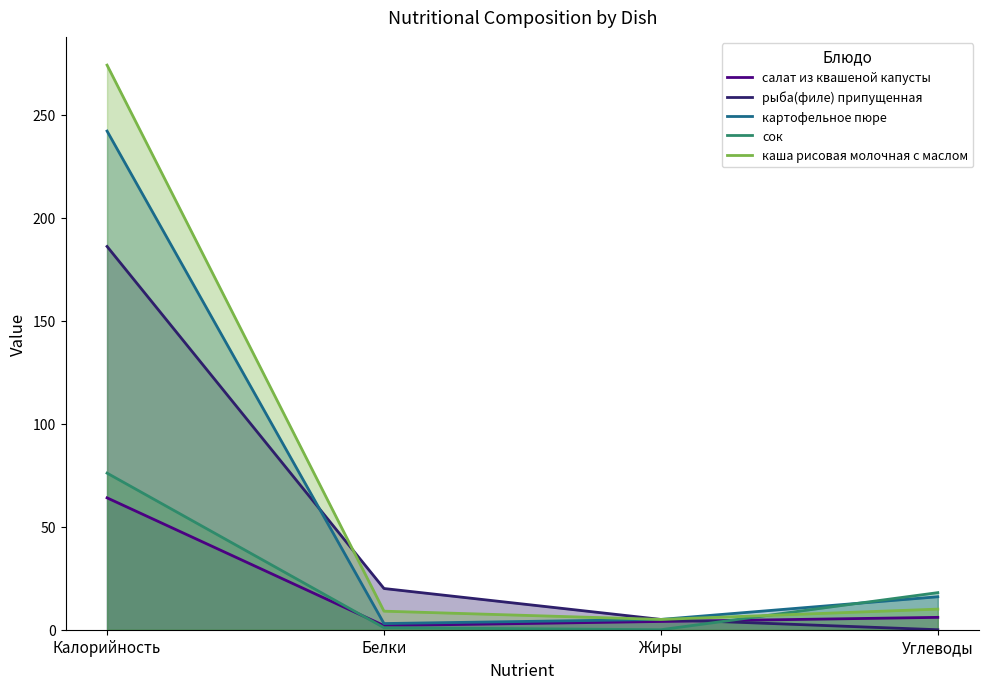

At which label does рыба(филе) припущенная reach its peak?

Калорийность